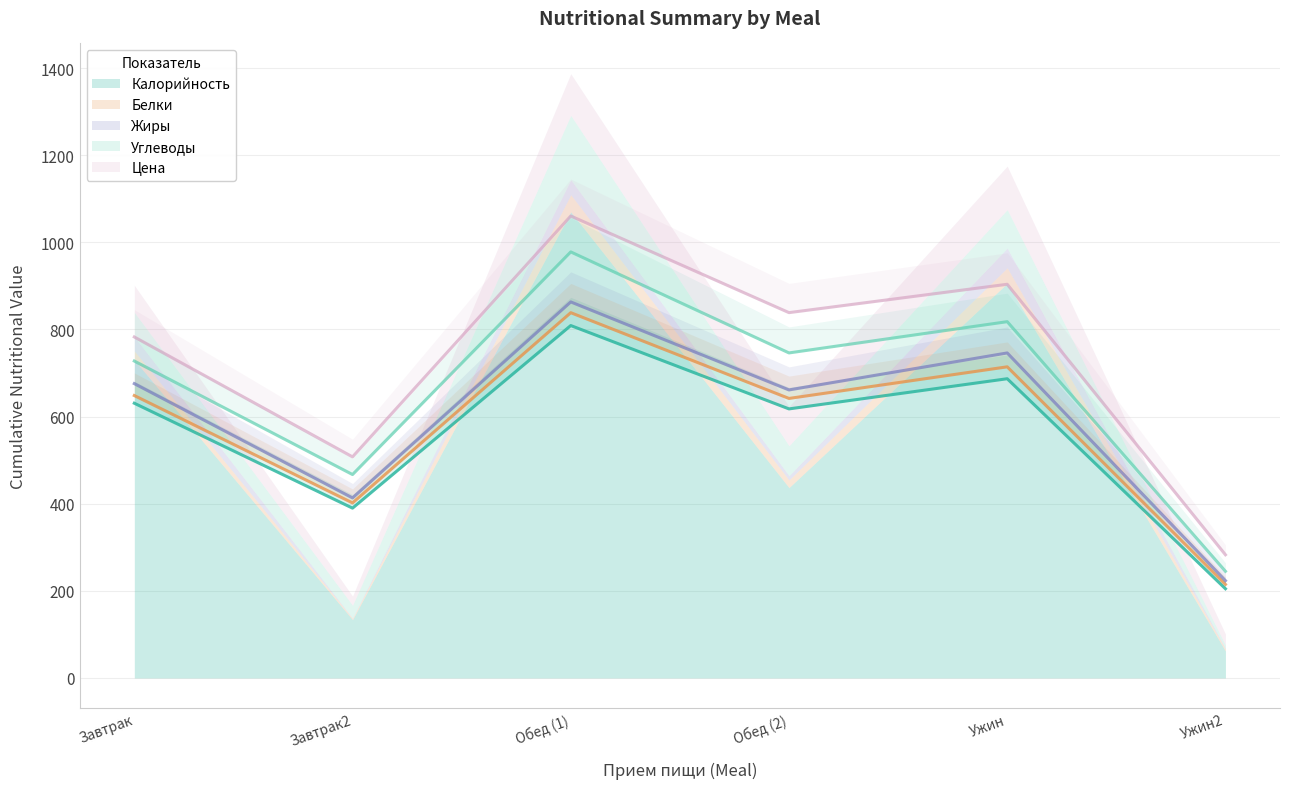

Where does the Белки series first go above 20?

Завтрак